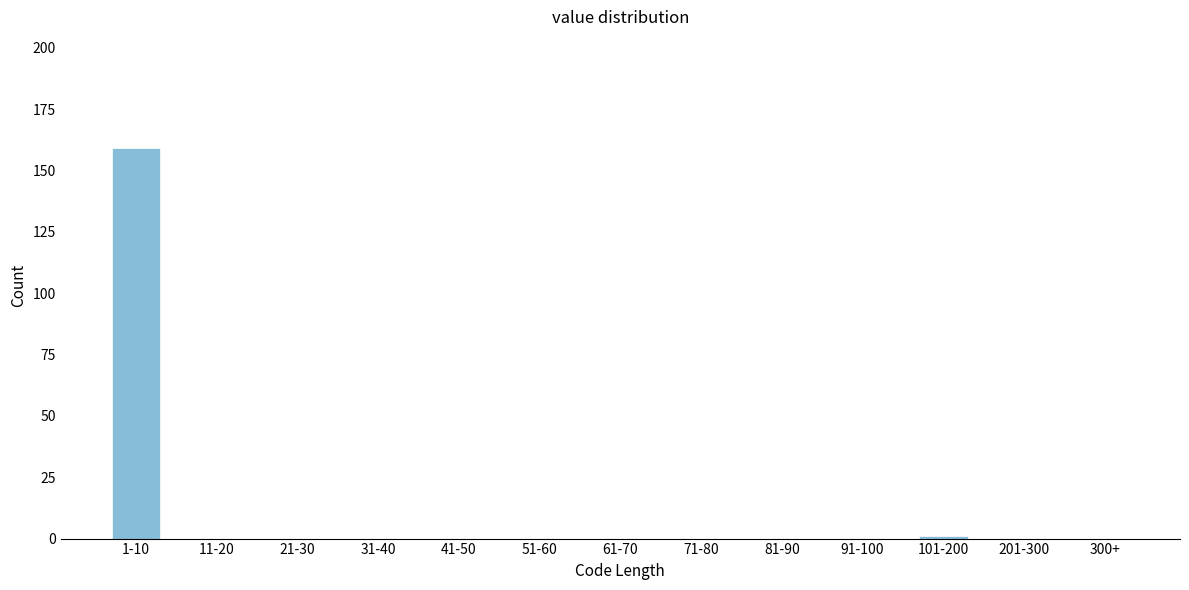

Reading left to right, extract all data points from this chart.

1-10=159	11-20=0	21-30=0	31-40=0	41-50=0	51-60=0	61-70=0	71-80=0	81-90=0	91-100=0	101-200=1	201-300=0	300+=0